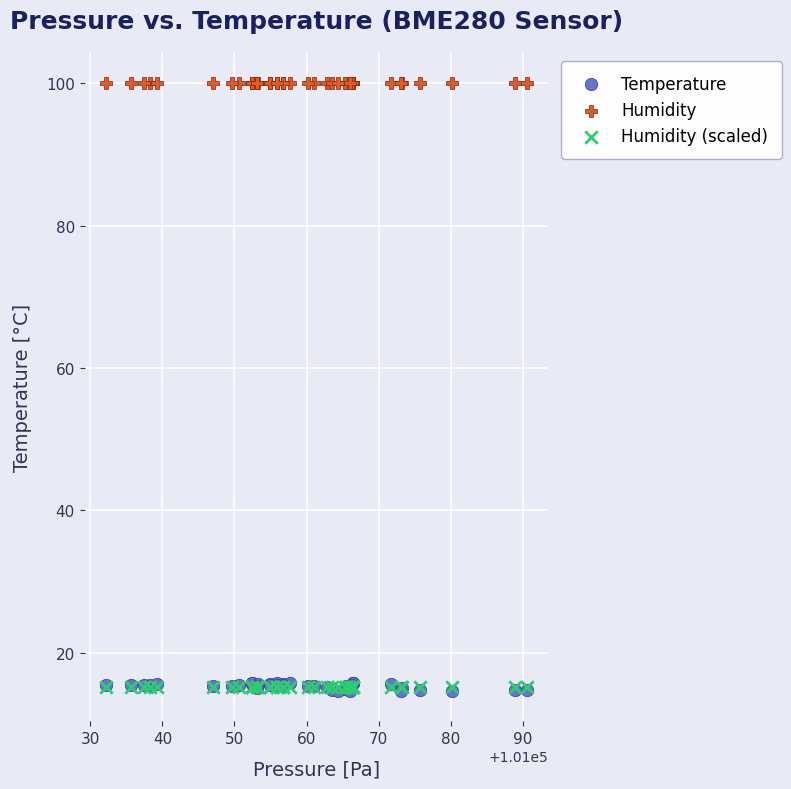

What are all the series names shown in the legend?

Temperature, Humidity, Humidity (scaled)